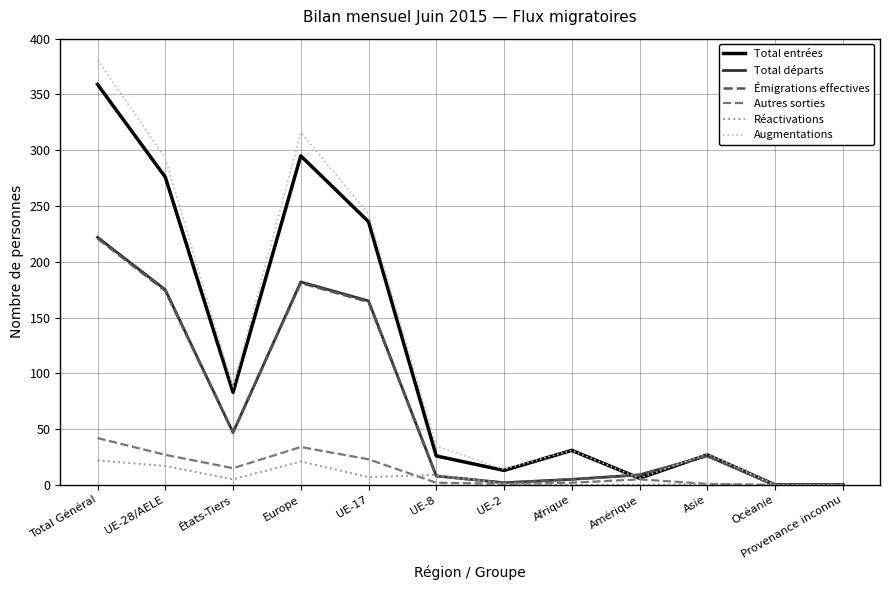

At which label is Total départs closest to 111?

UE-17